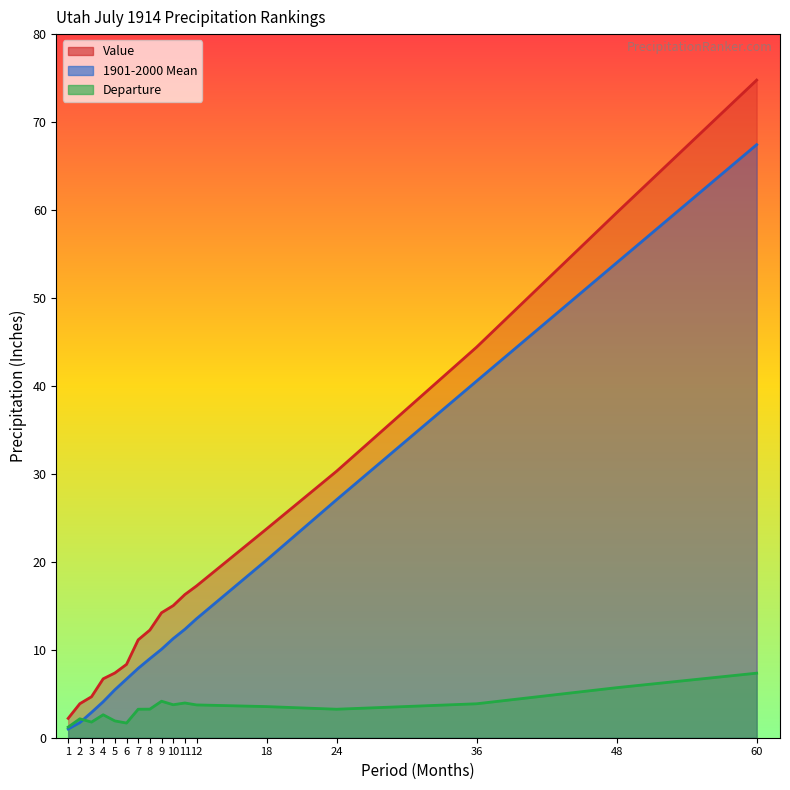

What is the value of the Value point at the 1st from the left?

2.2